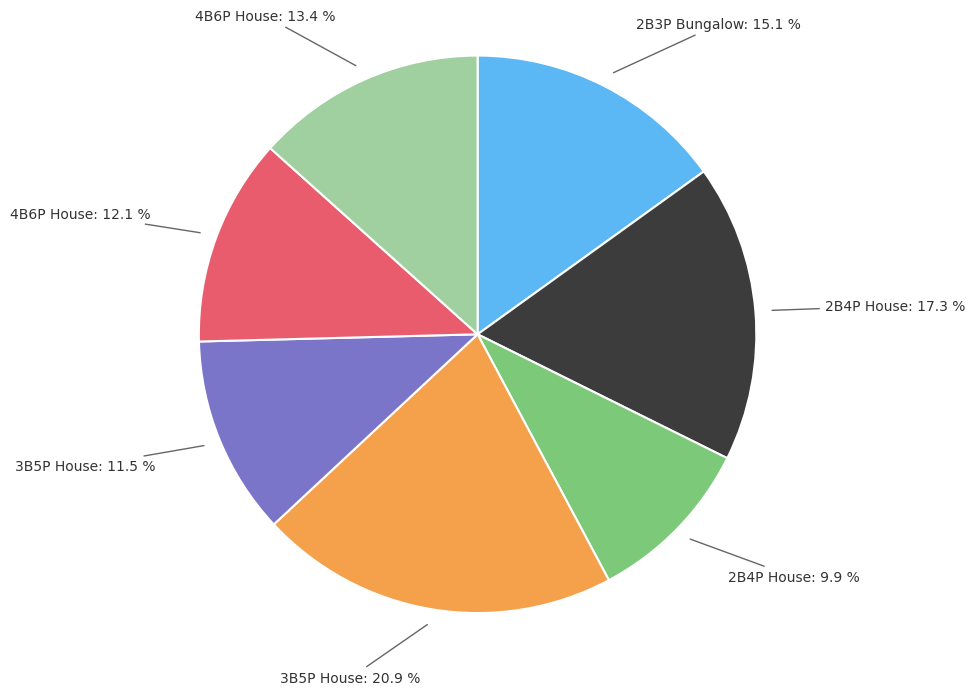

Count the number of slices in the pie.

7